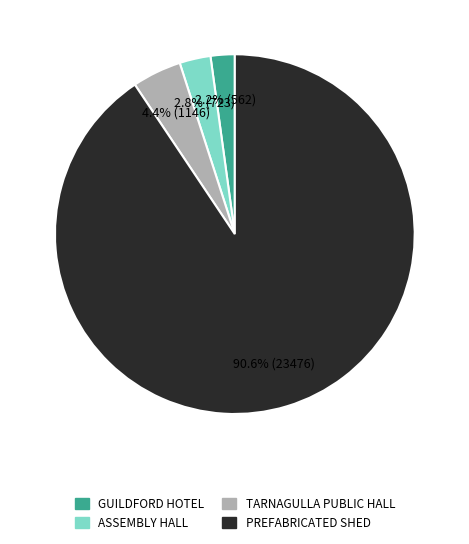

Between PREFABRICATED SHED and GUILDFORD HOTEL, which is larger?

PREFABRICATED SHED